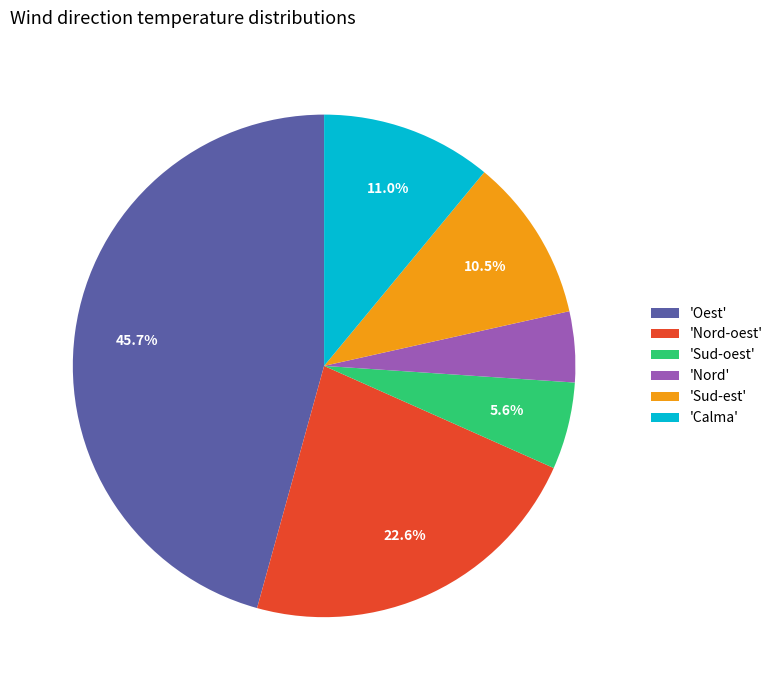

What is the largest slice in the pie chart?

'Oest'